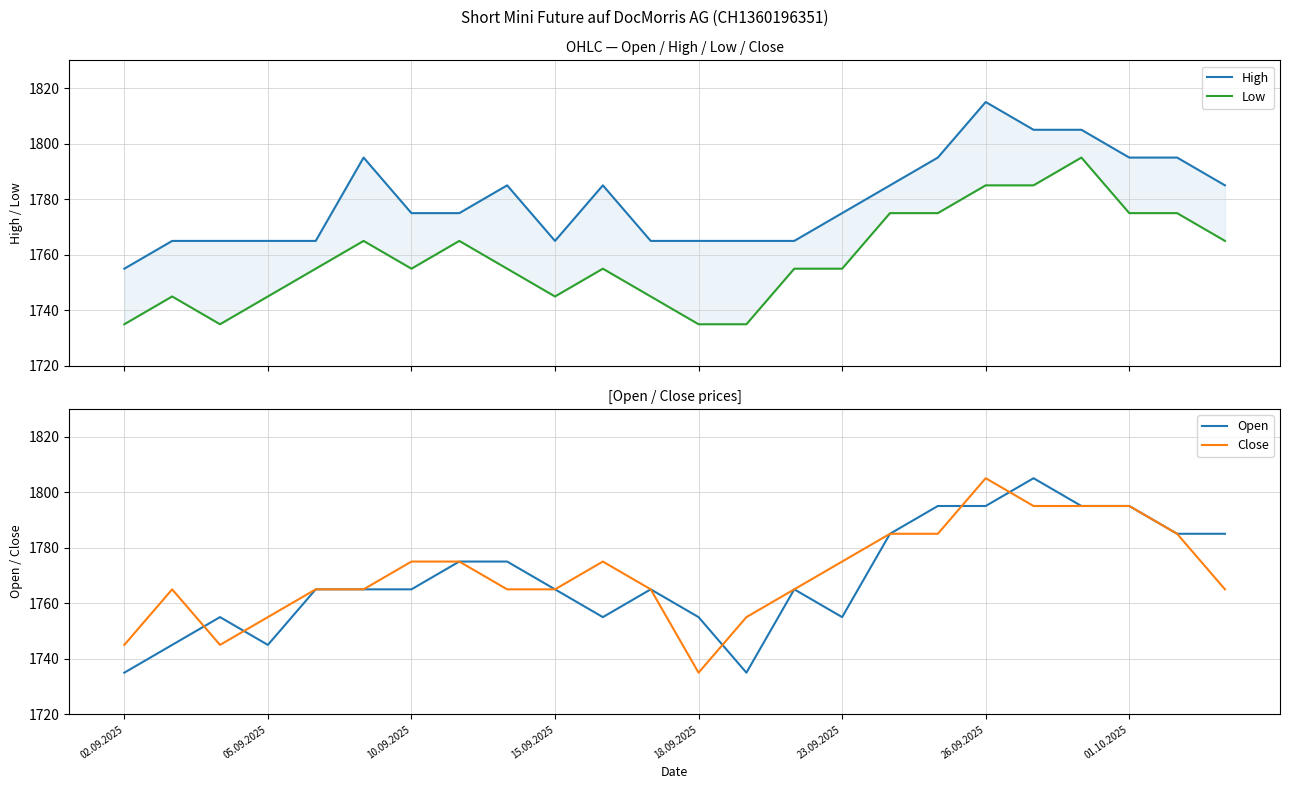

True or false: Open has a value of 1745 at 05.09.2025.

True